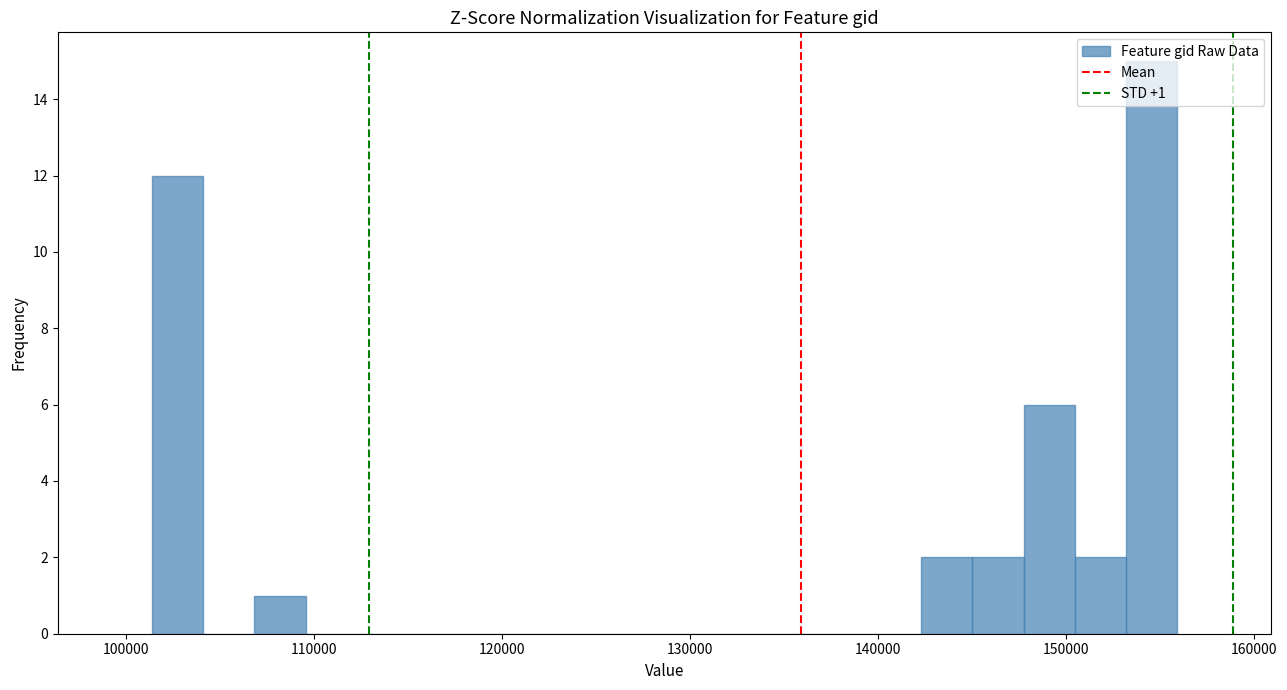

Read against the x-axis, roughly where is the centre of the tallest bar?

155000